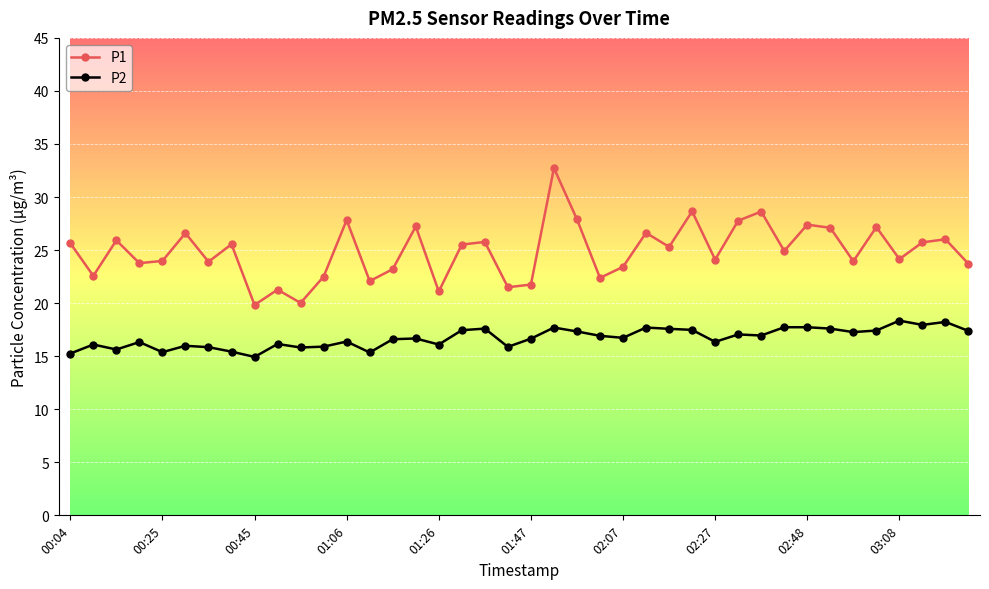

Count the number of data series in this chart.

2